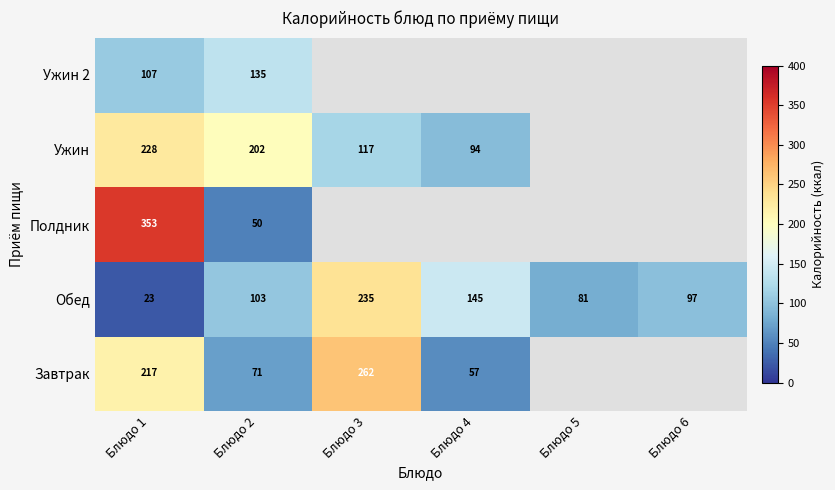

Is the value of Ужин 2 at Блюдо 2 greater than the value of Обед at Блюдо 1?

Yes